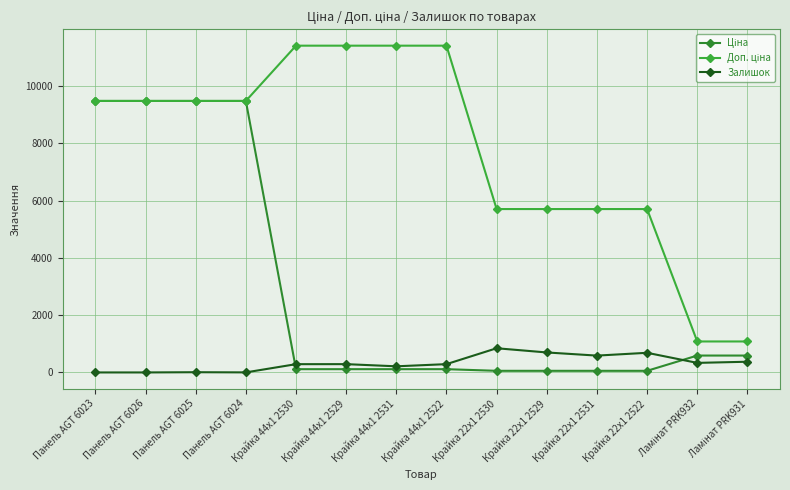

Is this an area chart (filled region under the line)?

No